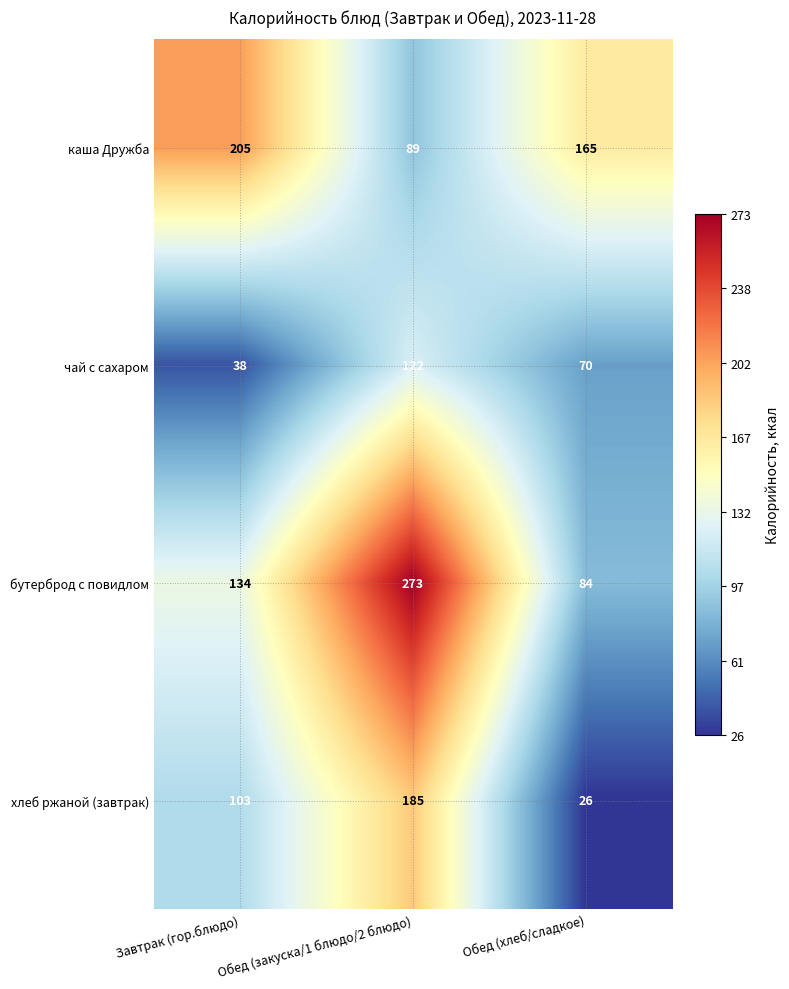

What is the difference between the чай с сахаром values at Обед (закуска/1 блюдо/2 блюдо) and Завтрак (гор.блюдо)?

84